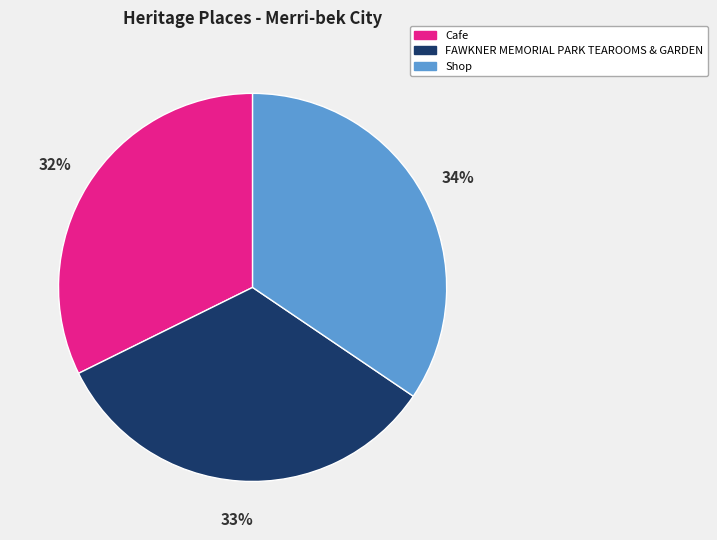

Is there a majority slice in this chart?

No